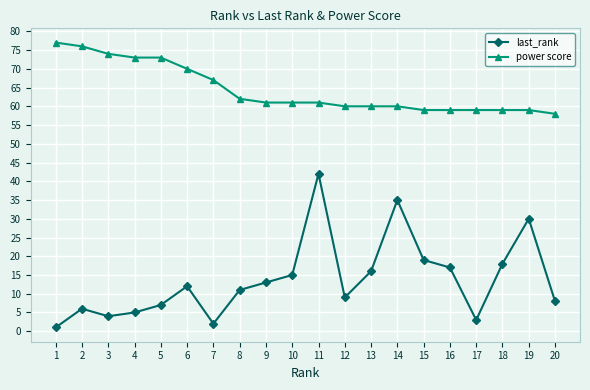

List the series in order of their overall mean, highest first.

power score, last_rank